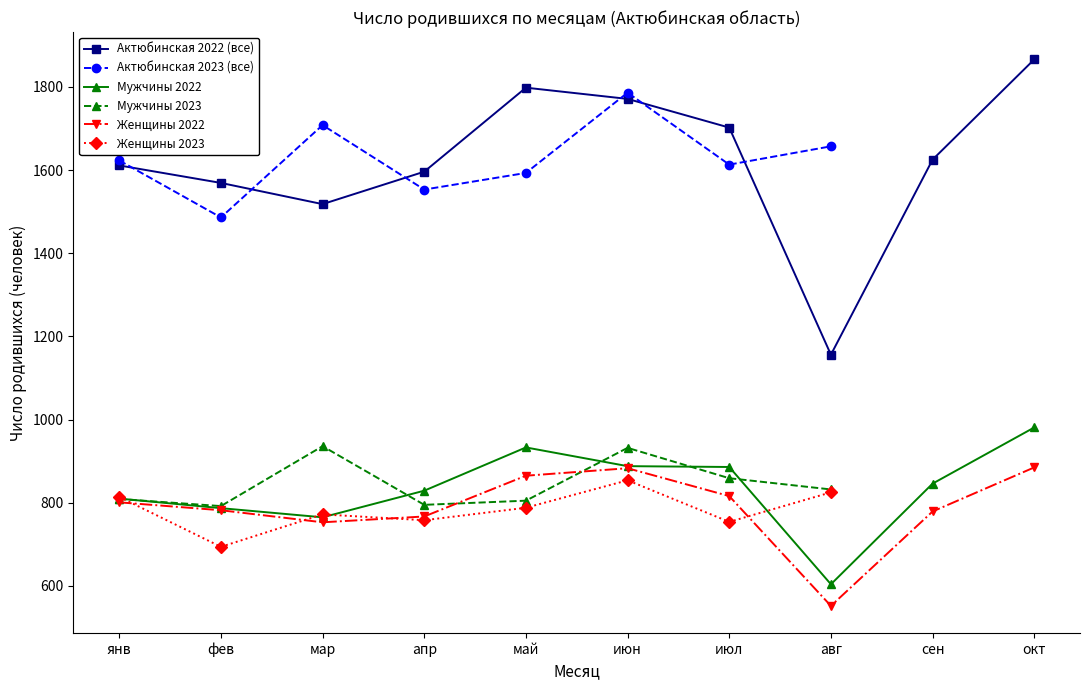

True or false: 2023 (январь start) has more than 0 interior local peaks.

True